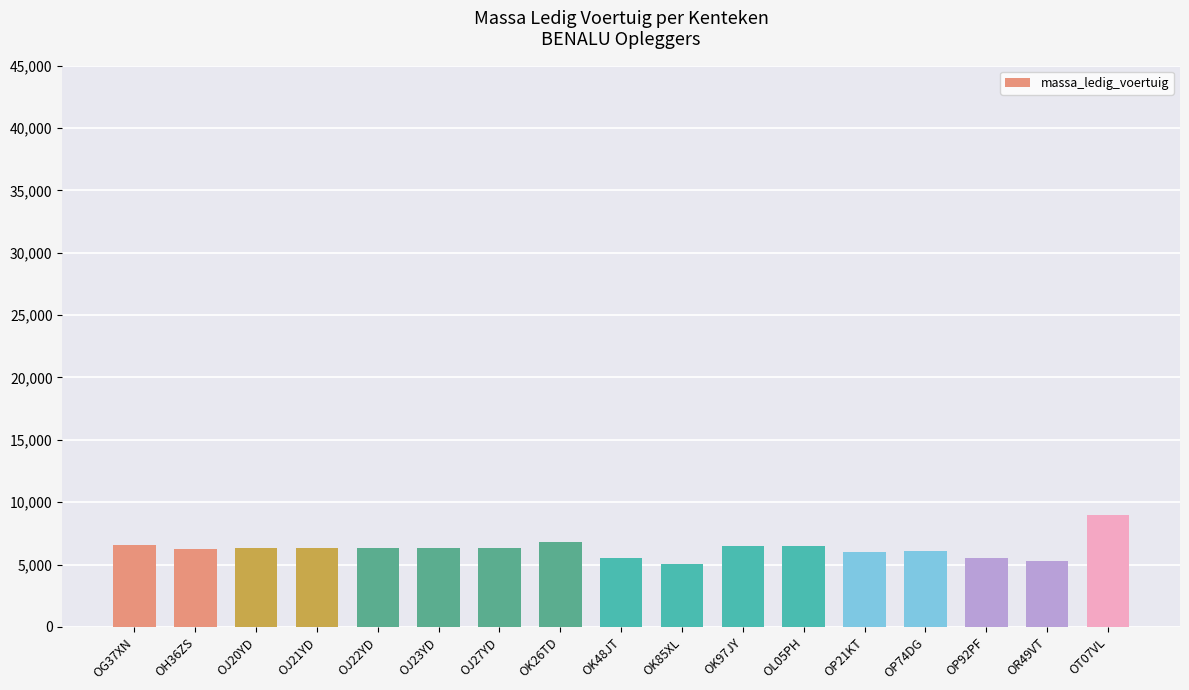

What is the difference between the maximum and minimum values?

3940